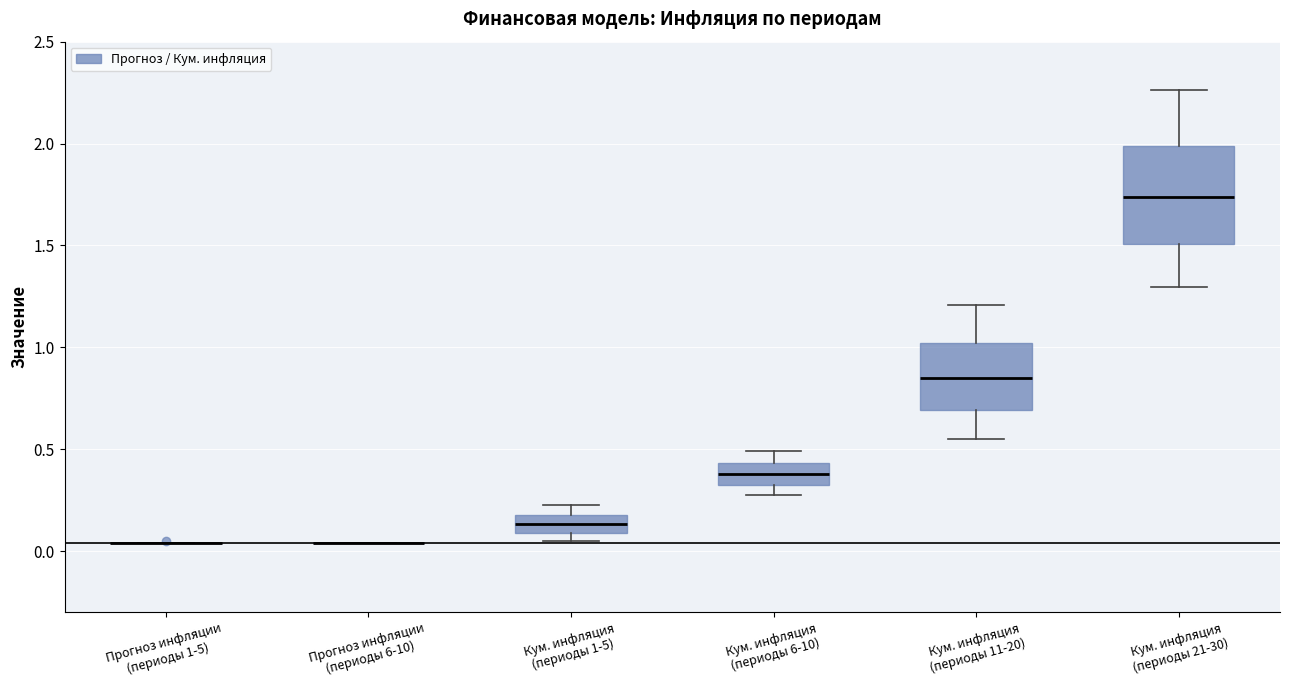

Where does the median line of the box for Кум. инфляция (периоды 21-30) sit on the y-axis? The values are not printed on the chart, so give them approximately, as read against the axis.

1.75